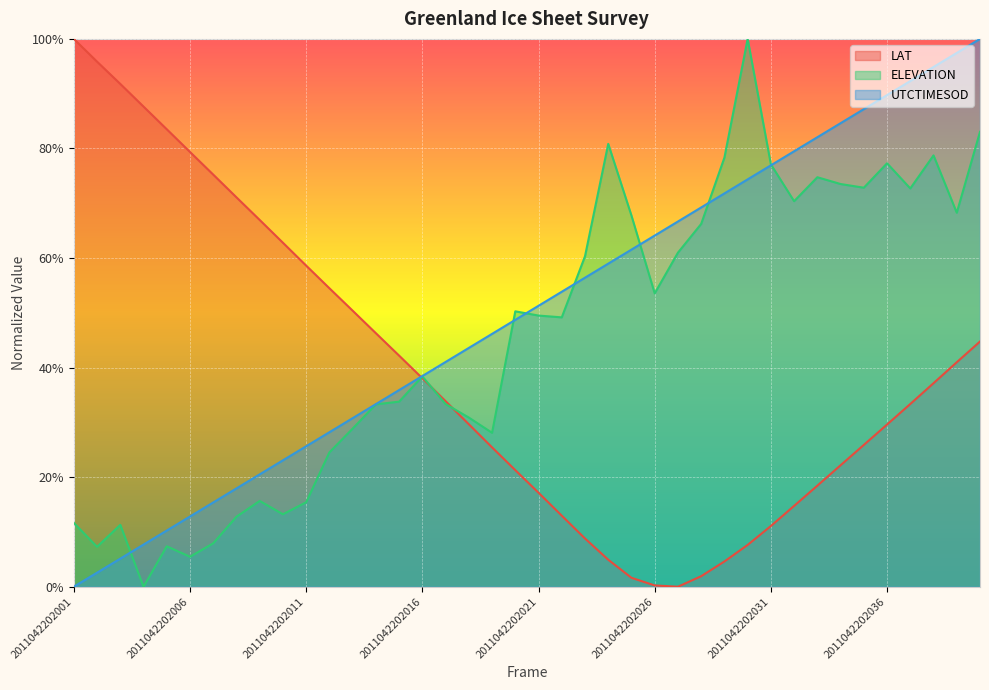

Reading left to right, extract all data points from this chart.

LAT: 1.0	1.0	0.9	0.9	0.8	0.8	0.8	0.7	0.7	0.6	0.6	0.5	0.5	0.5	0.4	0.4	0.3	0.3	0.3	0.2	0.2	0.1	0.1	0.0	0.0	0.0	0.0	0.0	0.0	0.1	0.1	0.1	0.2	0.2	0.3	0.3	0.3	0.4	0.4	0.4
ELEVATION: 0.1	0.1	0.1	0.0	0.1	0.1	0.1	0.1	0.2	0.1	0.2	0.2	0.3	0.3	0.3	0.4	0.3	0.3	0.3	0.5	0.5	0.5	0.6	0.8	0.7	0.5	0.6	0.7	0.8	1.0	0.8	0.7	0.7	0.7	0.7	0.8	0.7	0.8	0.7	0.8
UTCTIMESOD: 0.0	0.0	0.1	0.1	0.1	0.1	0.2	0.2	0.2	0.2	0.3	0.3	0.3	0.3	0.4	0.4	0.4	0.4	0.5	0.5	0.5	0.5	0.6	0.6	0.6	0.6	0.7	0.7	0.7	0.7	0.8	0.8	0.8	0.8	0.9	0.9	0.9	0.9	1.0	1.0